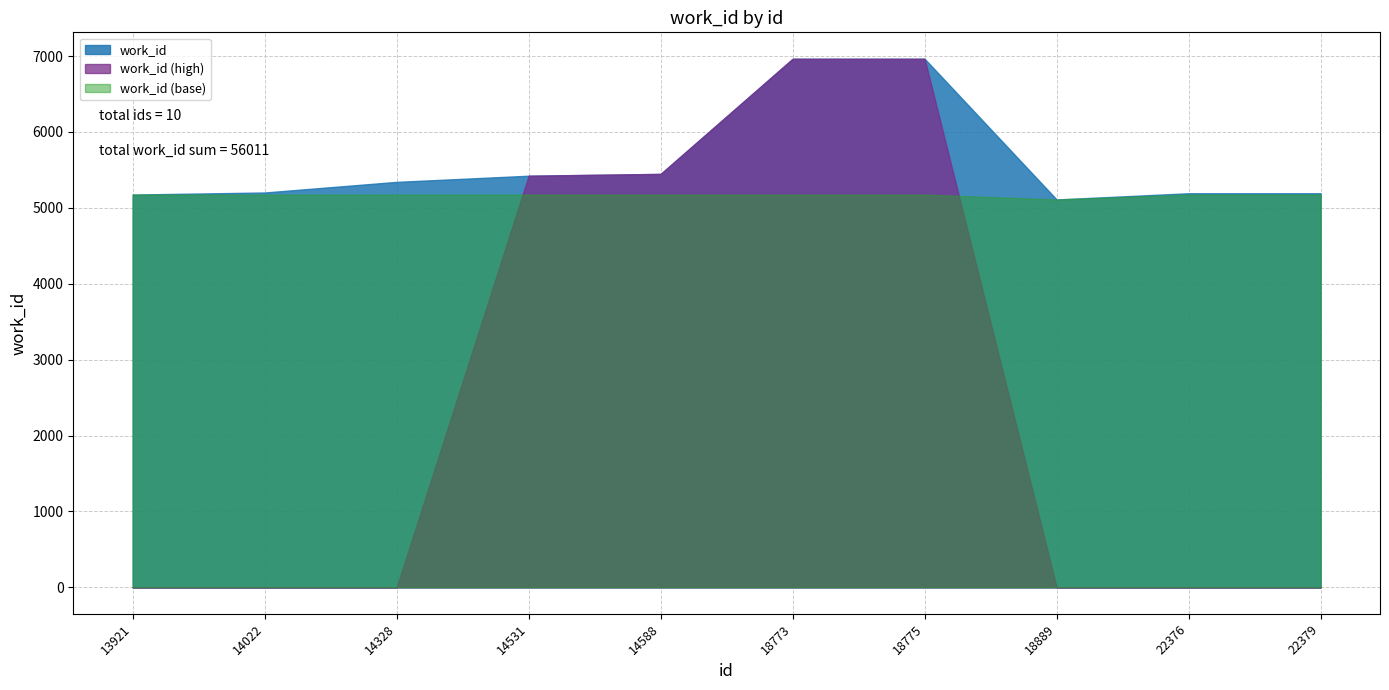

The chart shows a value of 3742 at 18775. True or false?

False